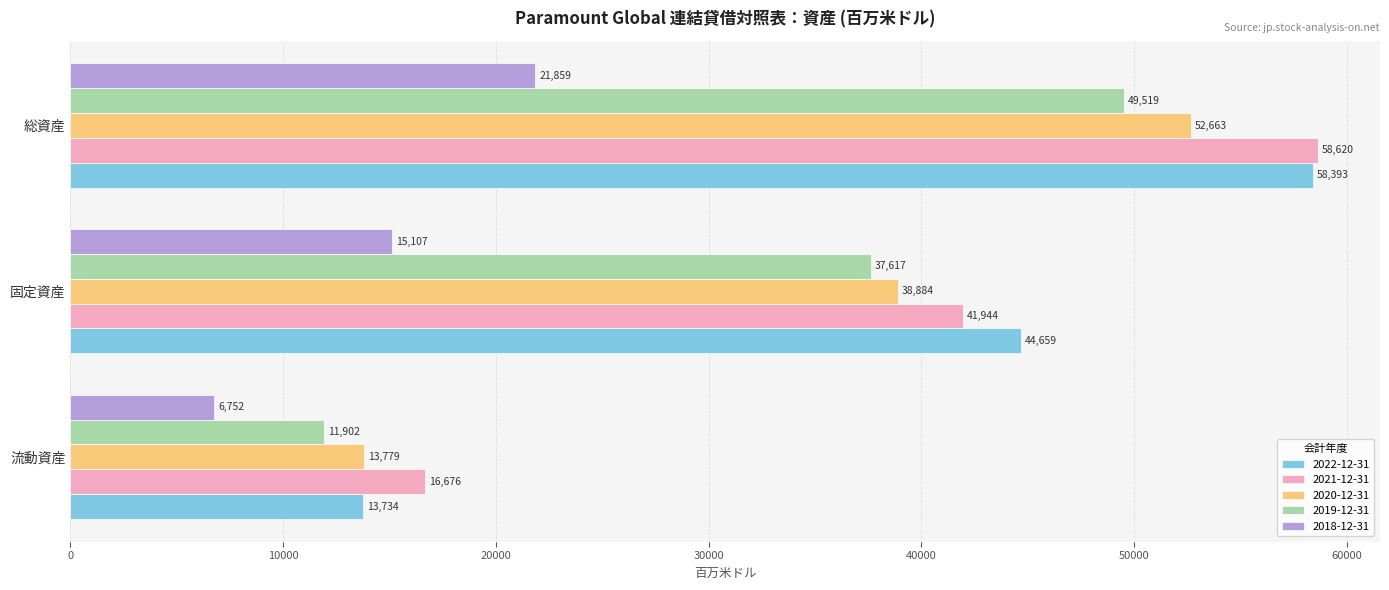

What is the smallest value displayed?

6752